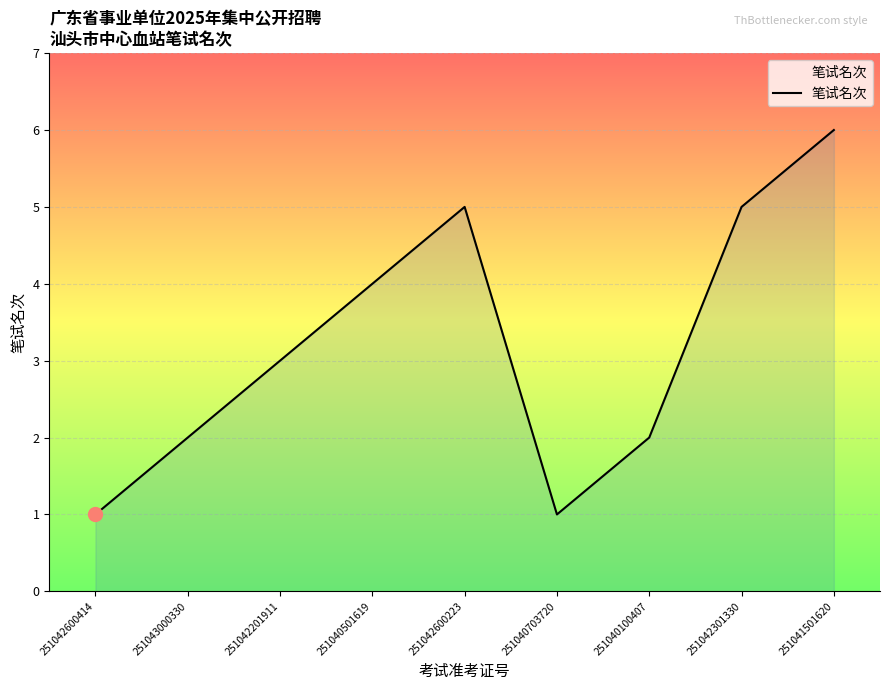

What is the greatest value displayed?

6